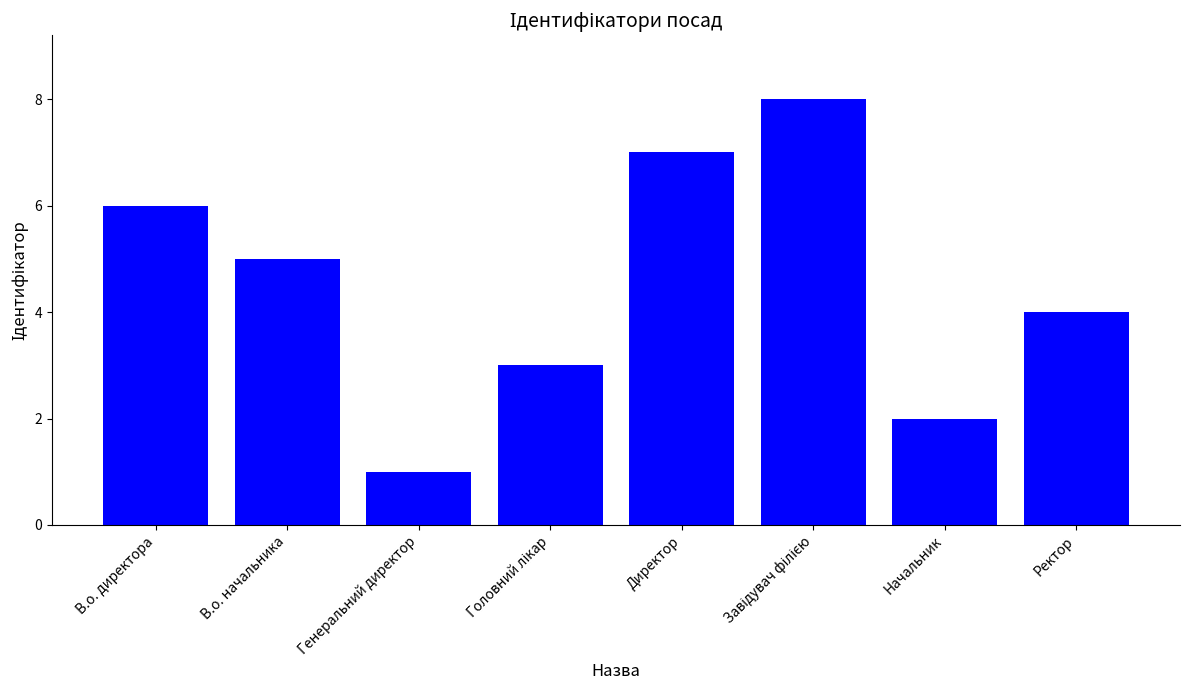

Read the value at Генеральний директор.

1